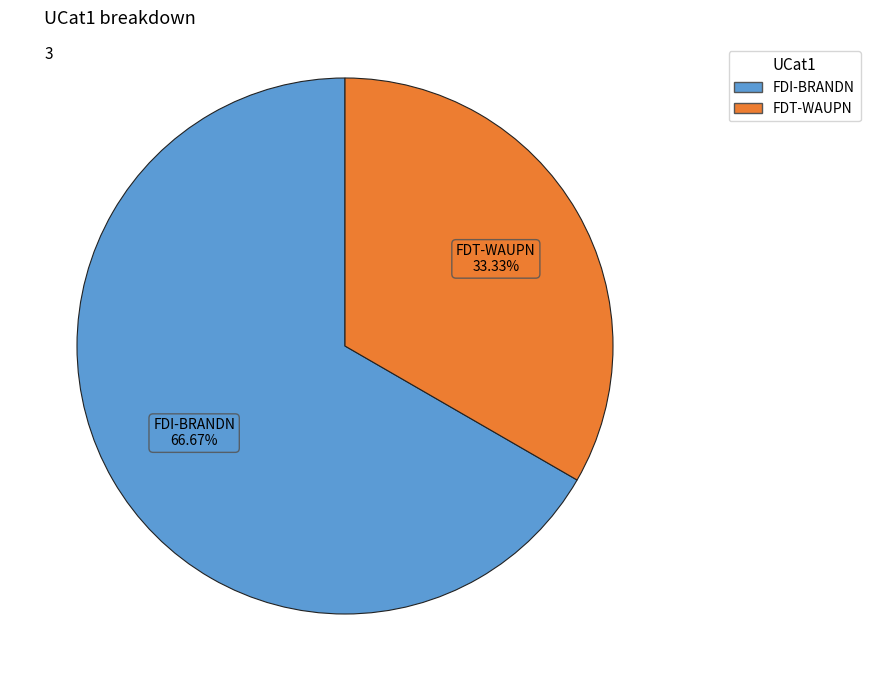

To the nearest percent, what is the average slice percentage?

50%